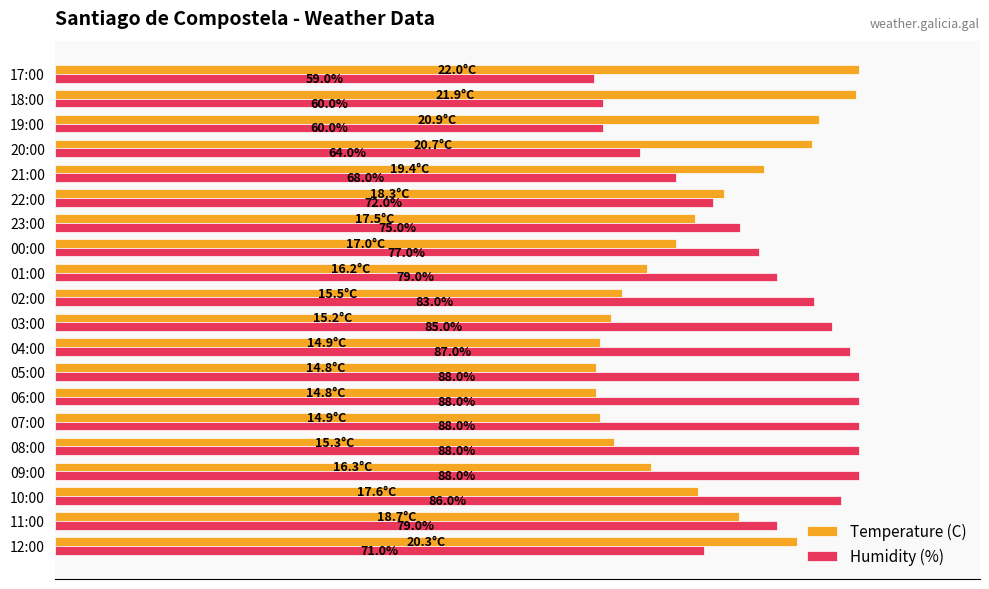

List the series in order of their overall mean, lowest first.

Temperature (C), Humidity (%)